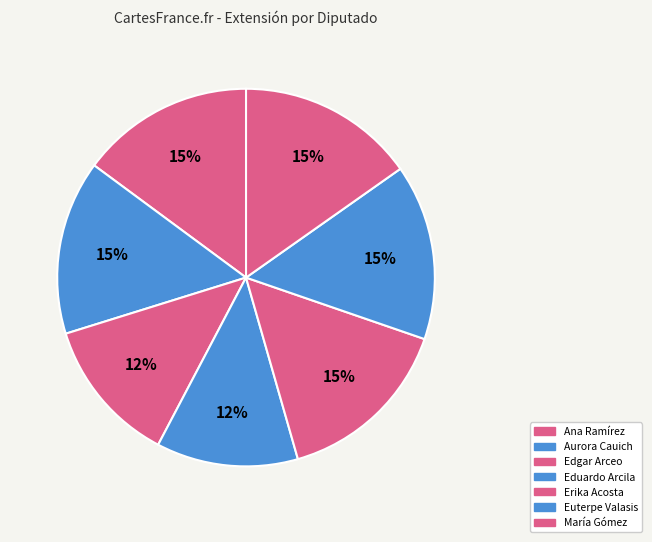

How many slices are in this pie chart?

7